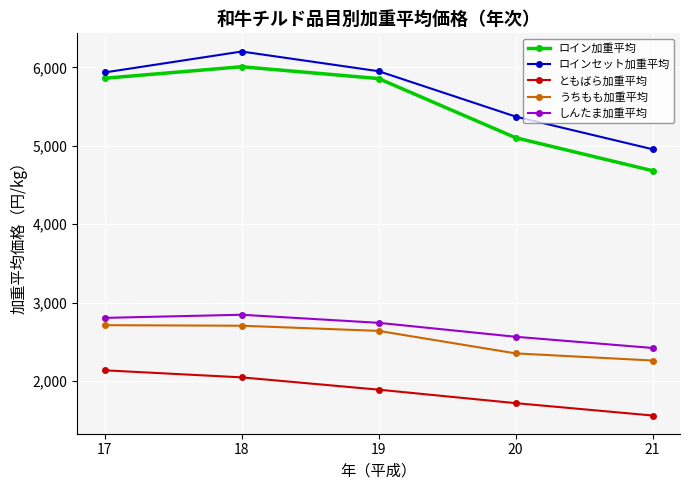

Is the value of ロインセット加重平均 at 20 greater than the value of ともばら加重平均 at 20?

Yes